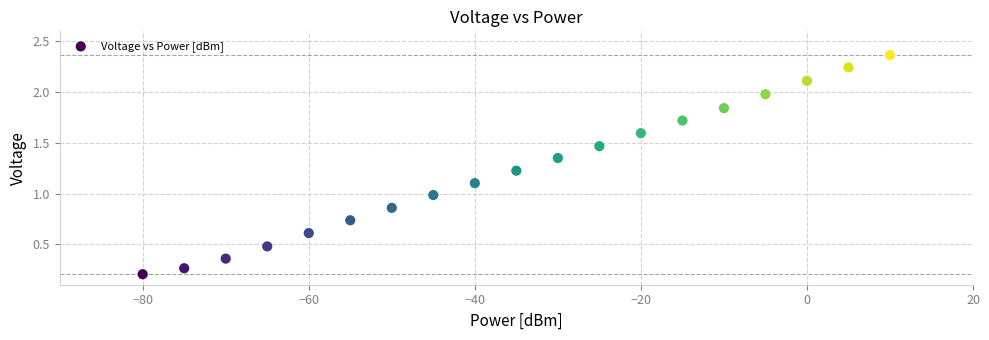

What is the range of X values (max minus min)?

90.0